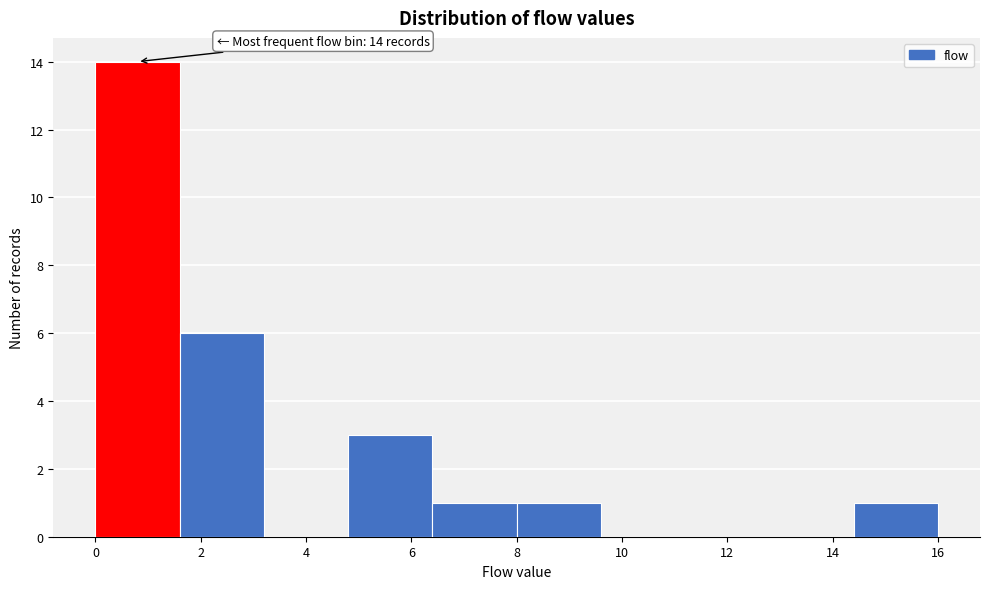

Over which range of the x-axis is the bar tallest?

0.0 to 1.6